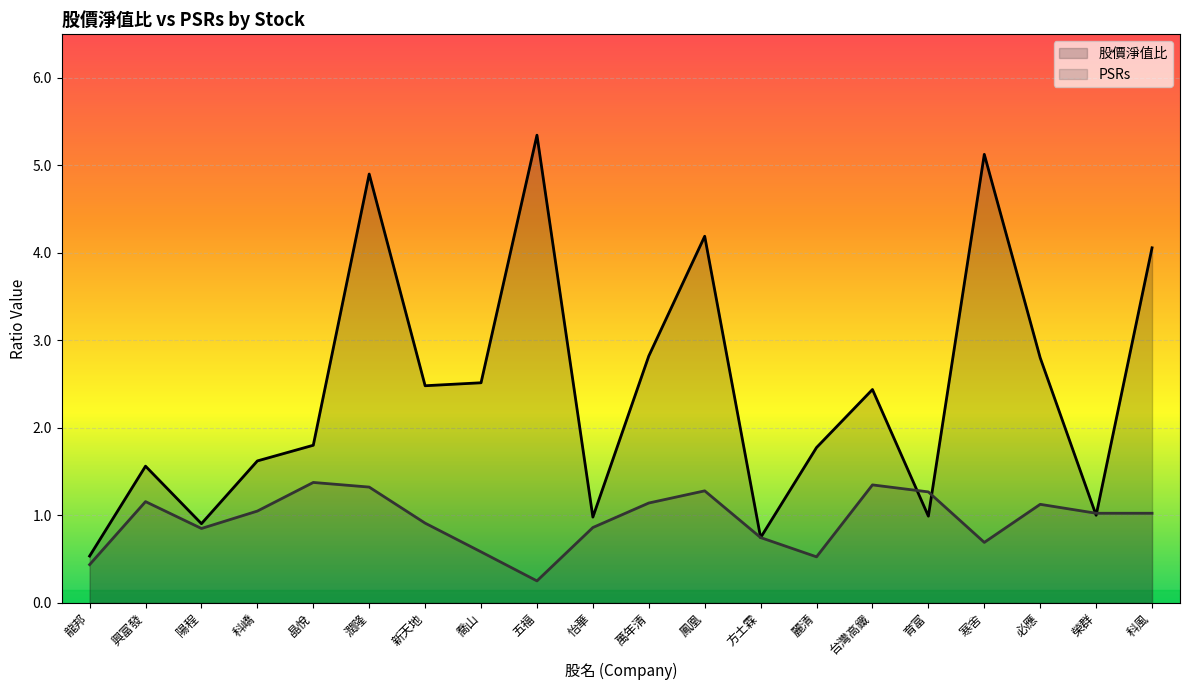

Which label corresponds to the smallest value in the chart?

五福